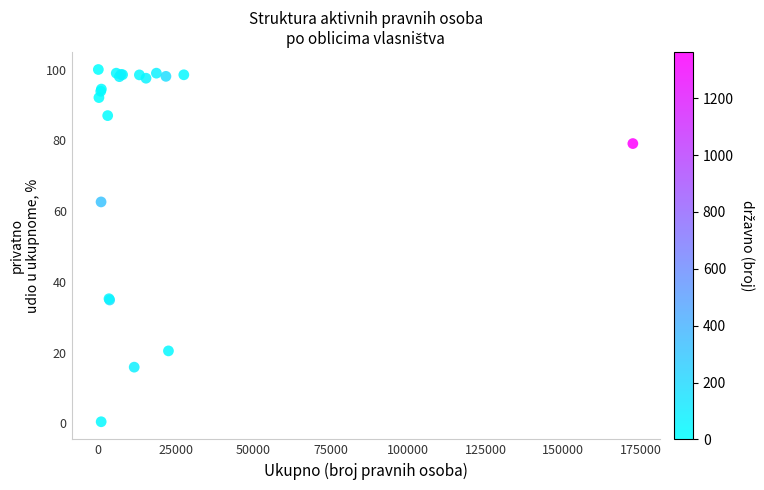

What Y value in the scatter plot is closest to 50?

62.6